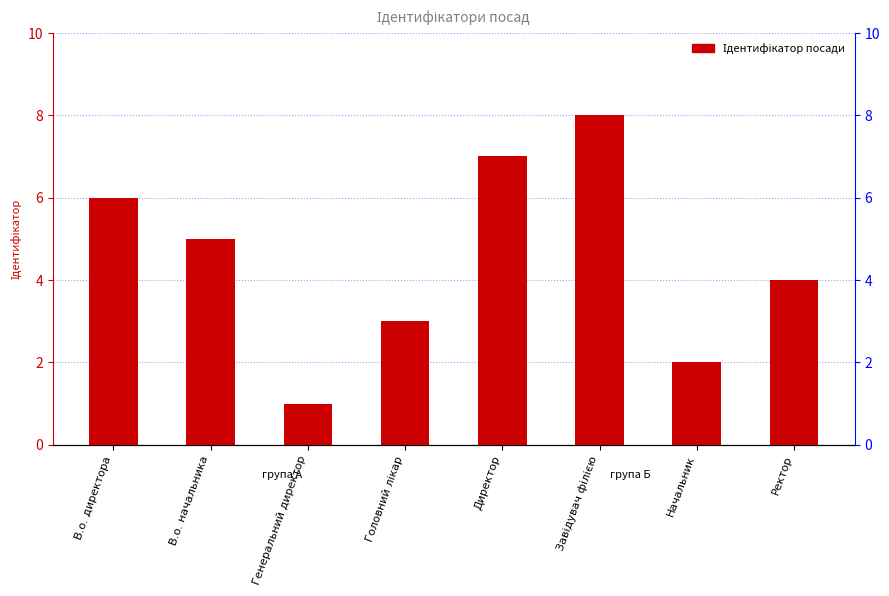

Does the chart contain any negative values?

No